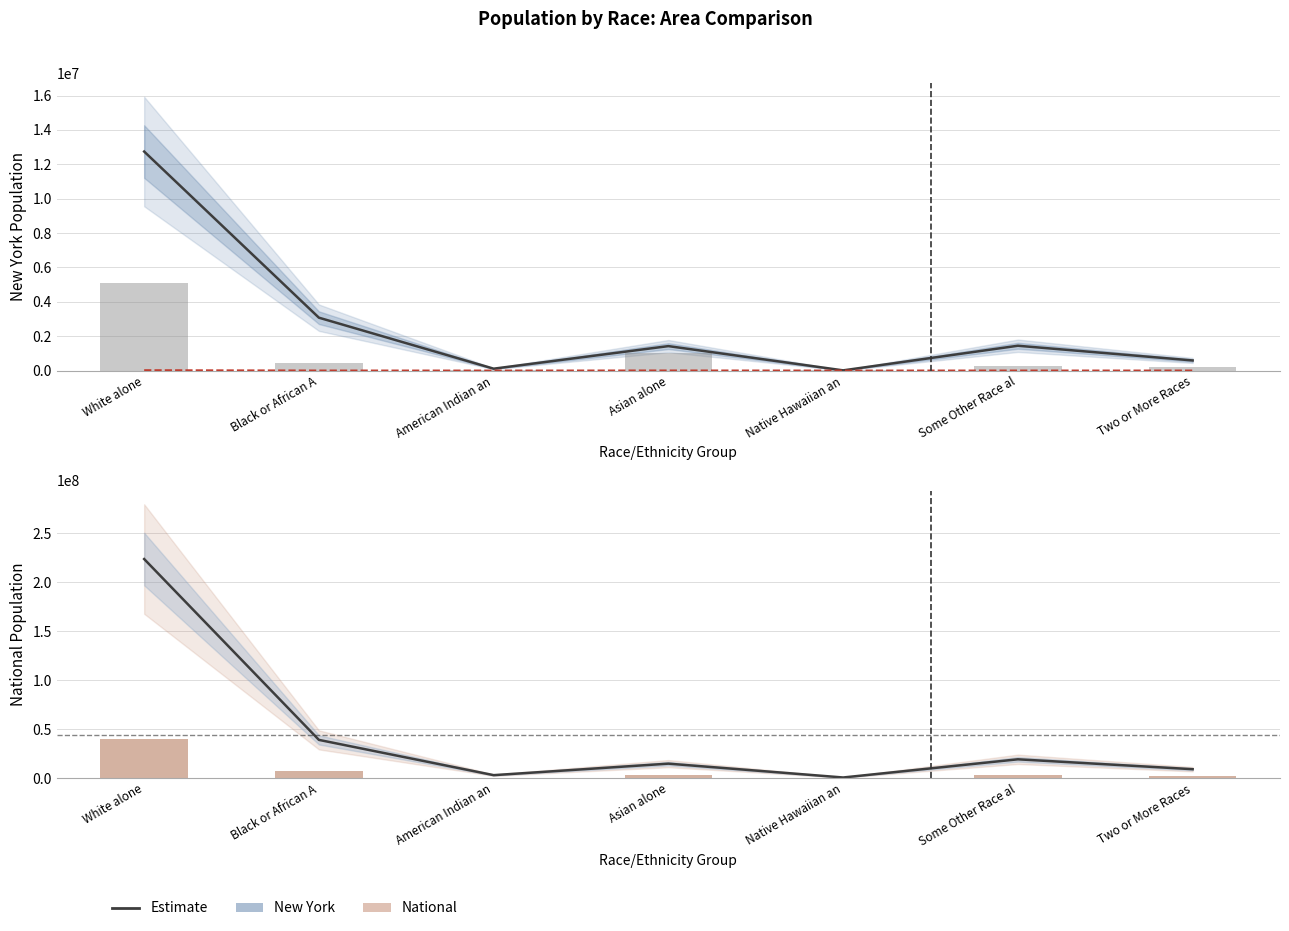

Which has a higher value, Native Hawaiian an or White alone?

White alone